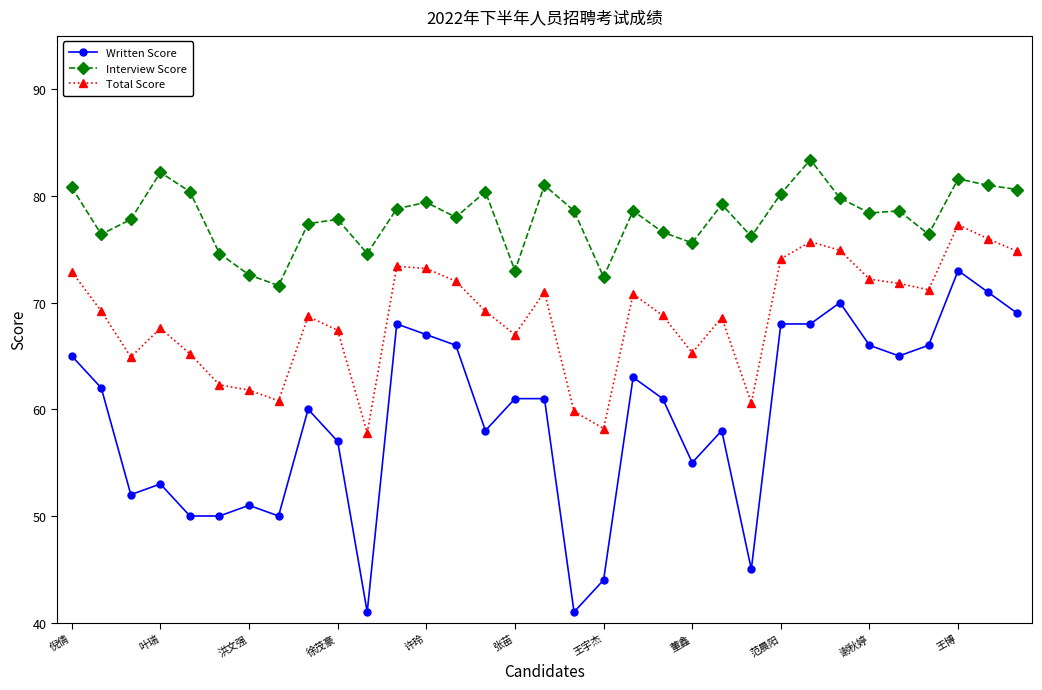

What is the greatest value displayed?

83.4